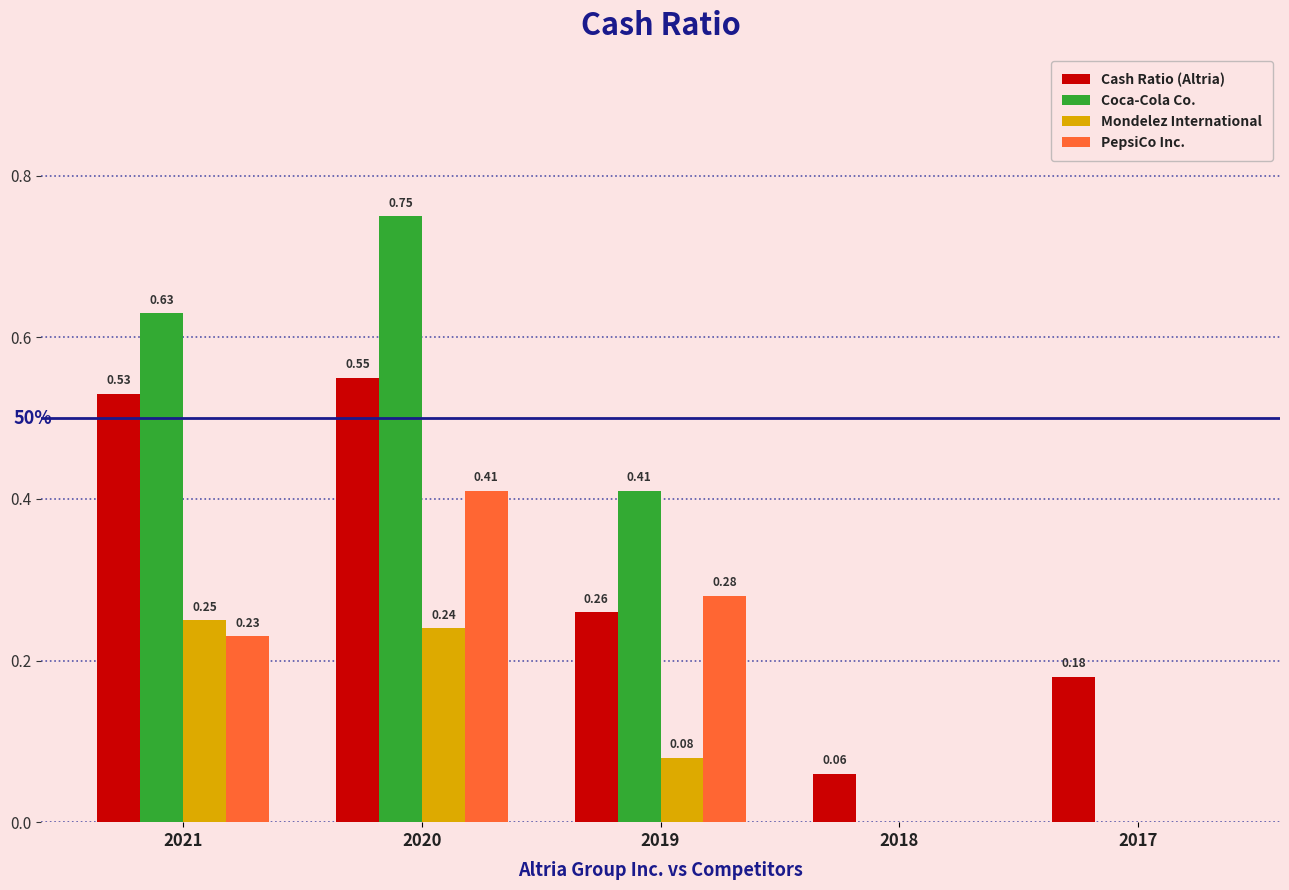

Which category has the highest value across all series?

2020